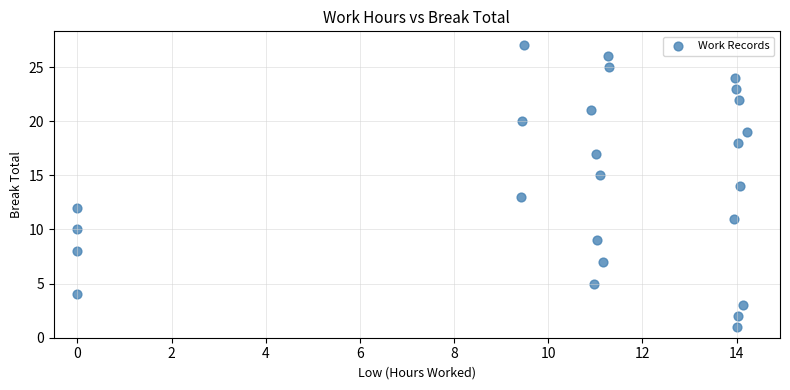

What is the range of Y values (max minus min)?

26